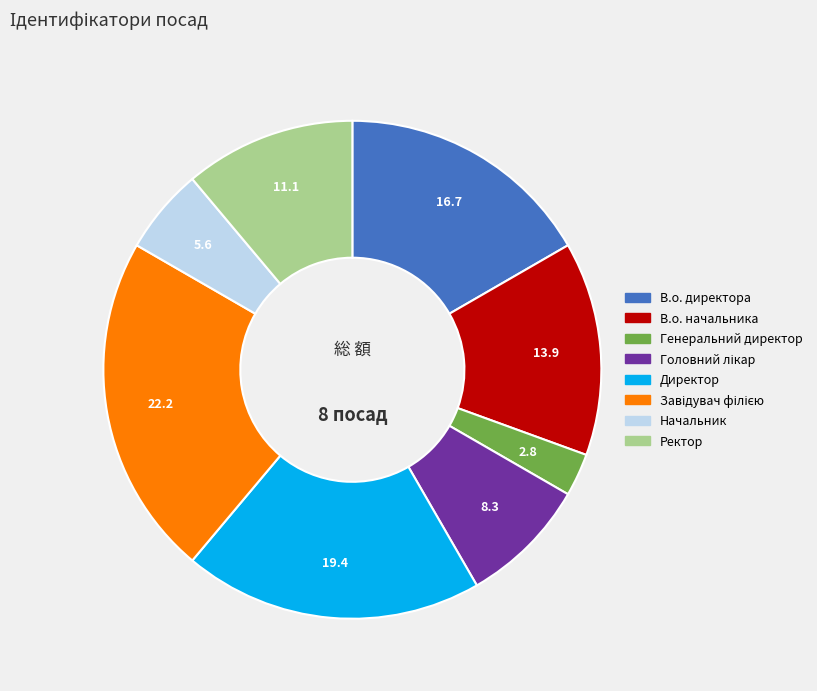

The Генеральний директор slice represents 3% of the pie. True or false?

True